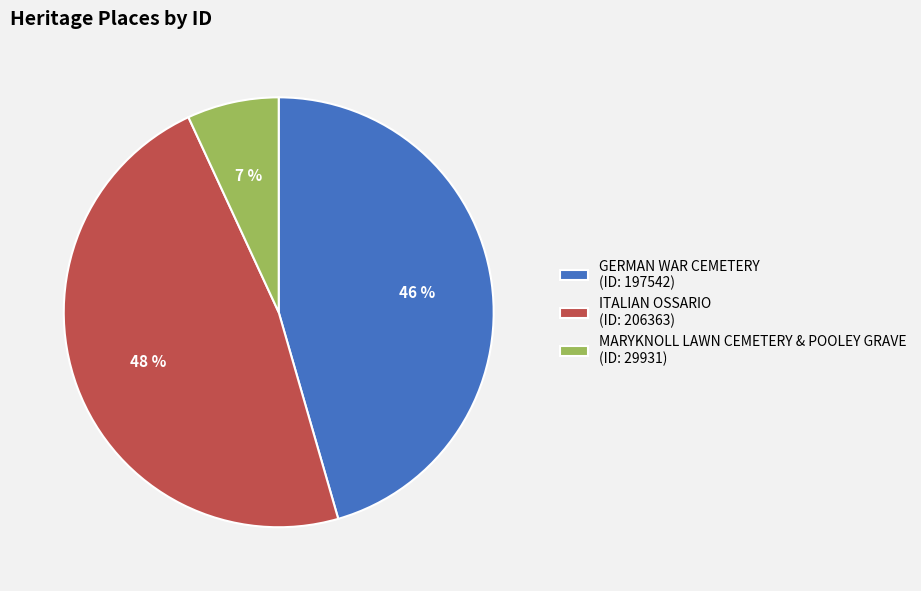

Which slice is the largest?

ITALIAN OSSARIO